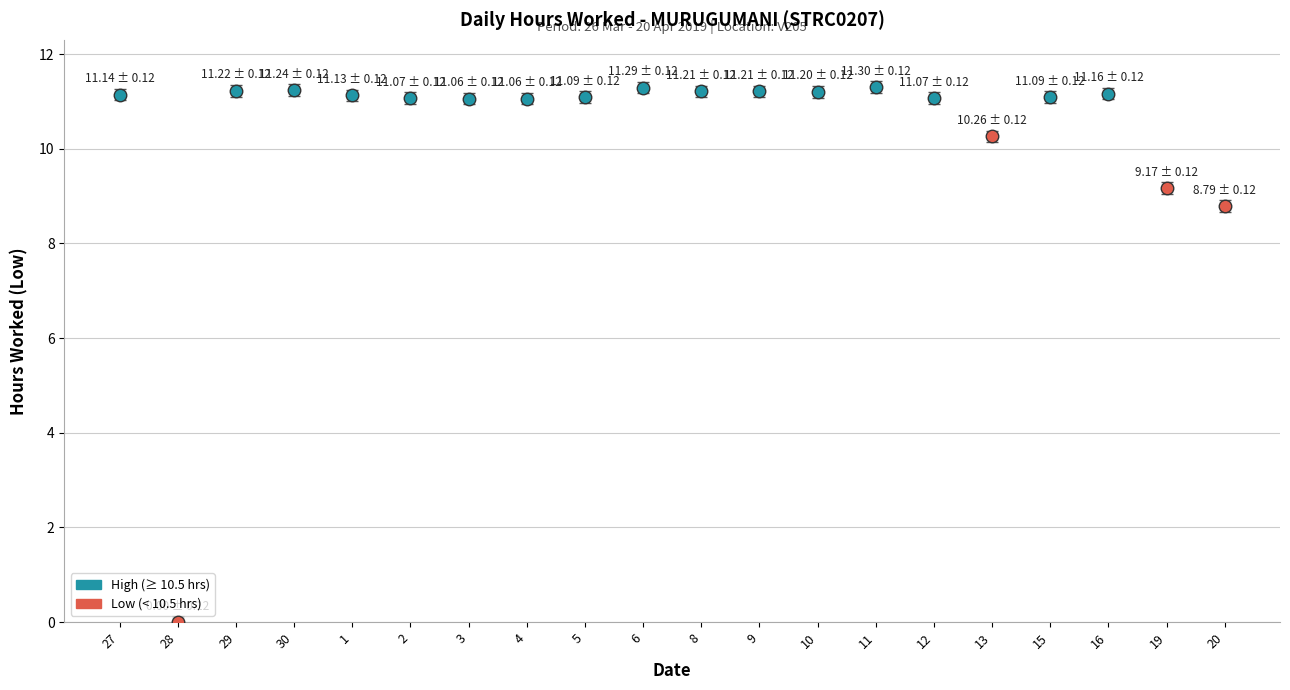

What is the difference between the maximum and minimum values in the Low (Hours Worked) series?

11.3